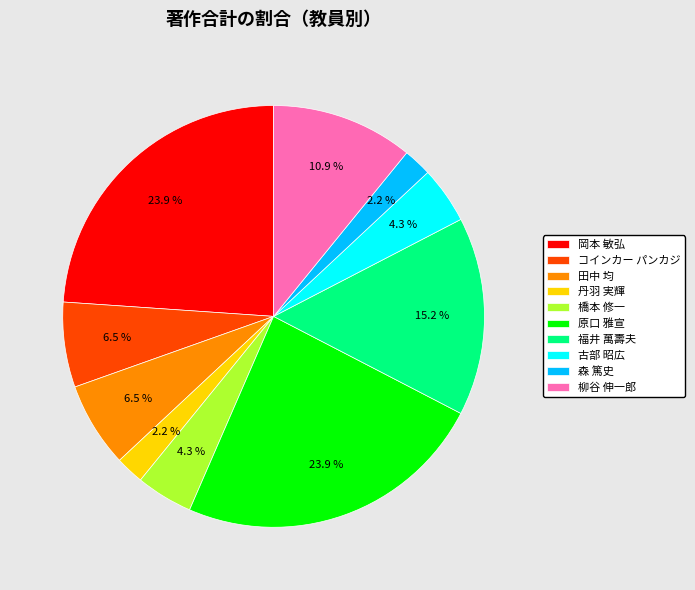

What percentage is NOT represented by 福井 萬壽夫?

84.8%